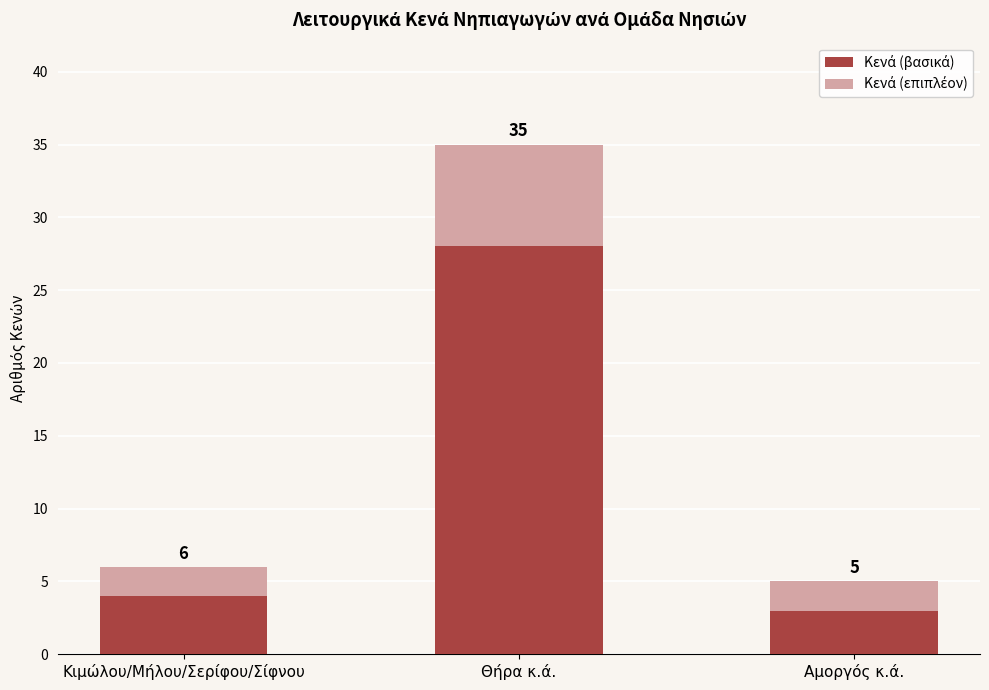

Rank the series by their maximum value, from lowest to highest.

Κενά (επιπλέον), Κενά (βασικά)